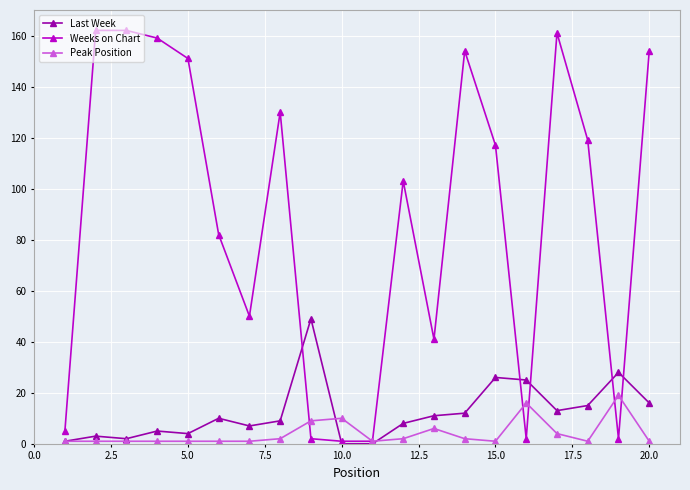

How many intersections are there between Weeks on Chart and Last Week?

6